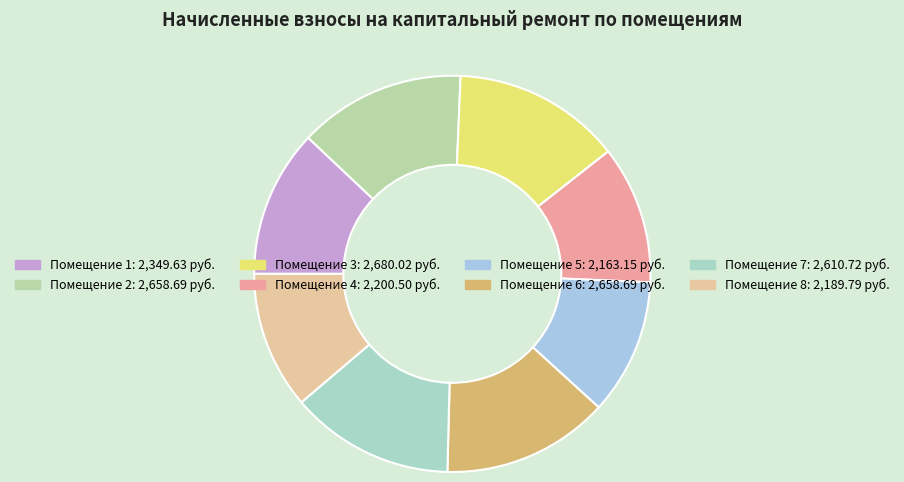

How many segments does this pie chart have?

8